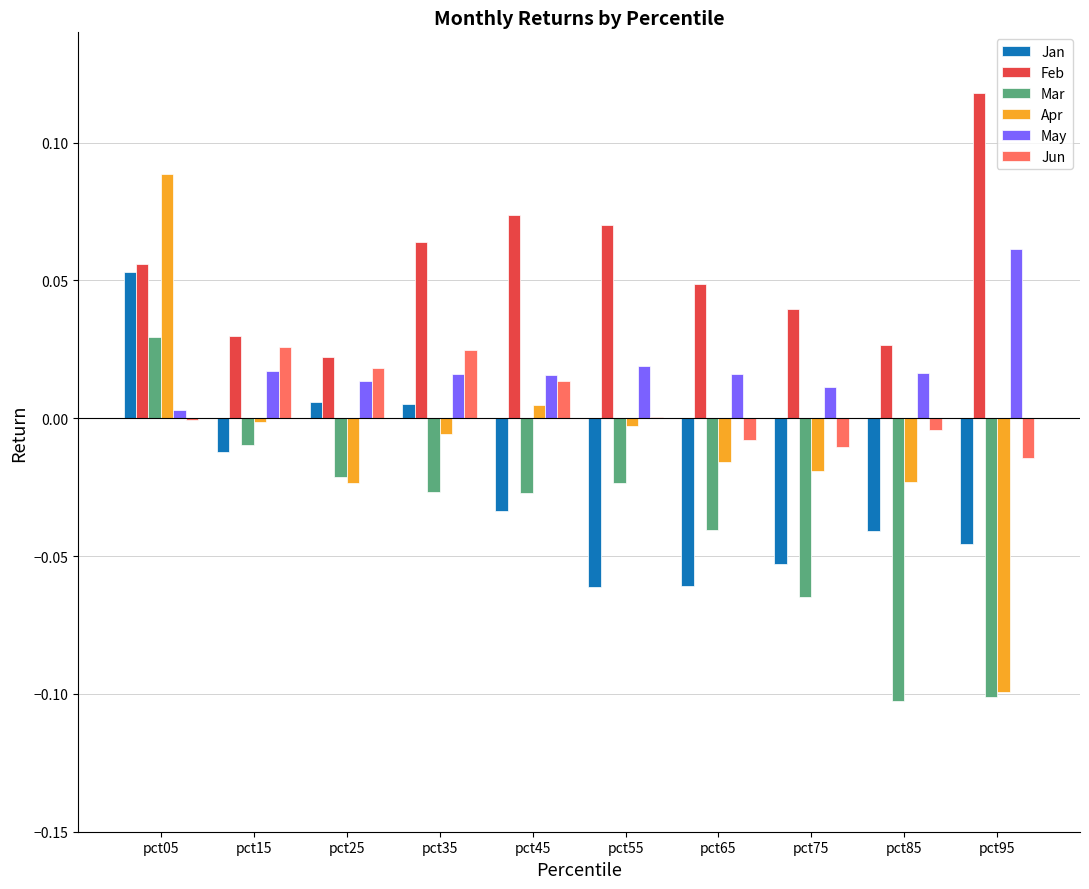

Is the value of Jun at pct75 greater than the value of Feb at pct75?

No